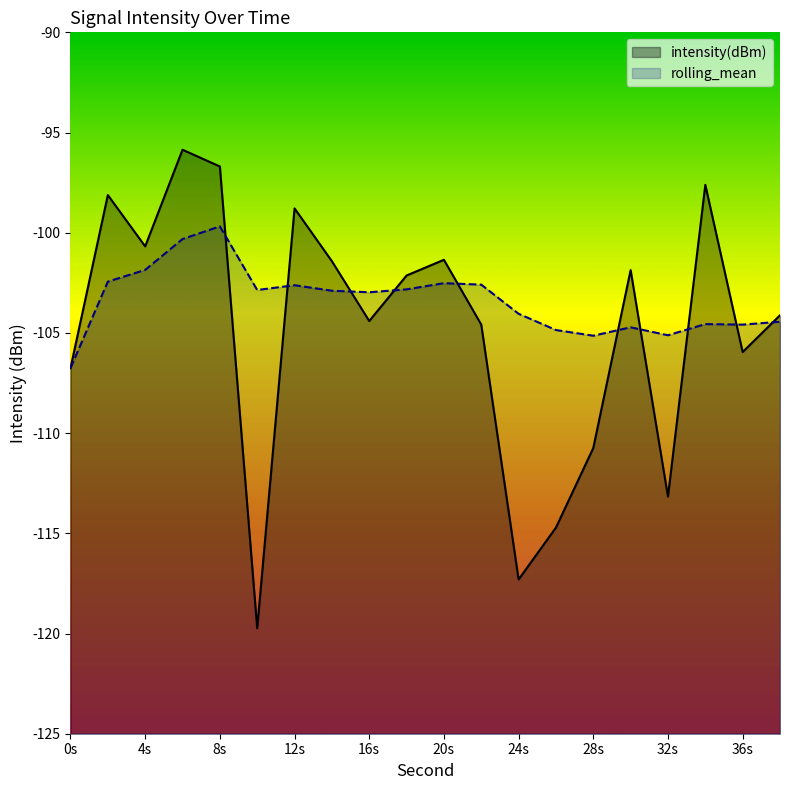

True or false: rolling_mean has a value of -63.2 at 10.

False